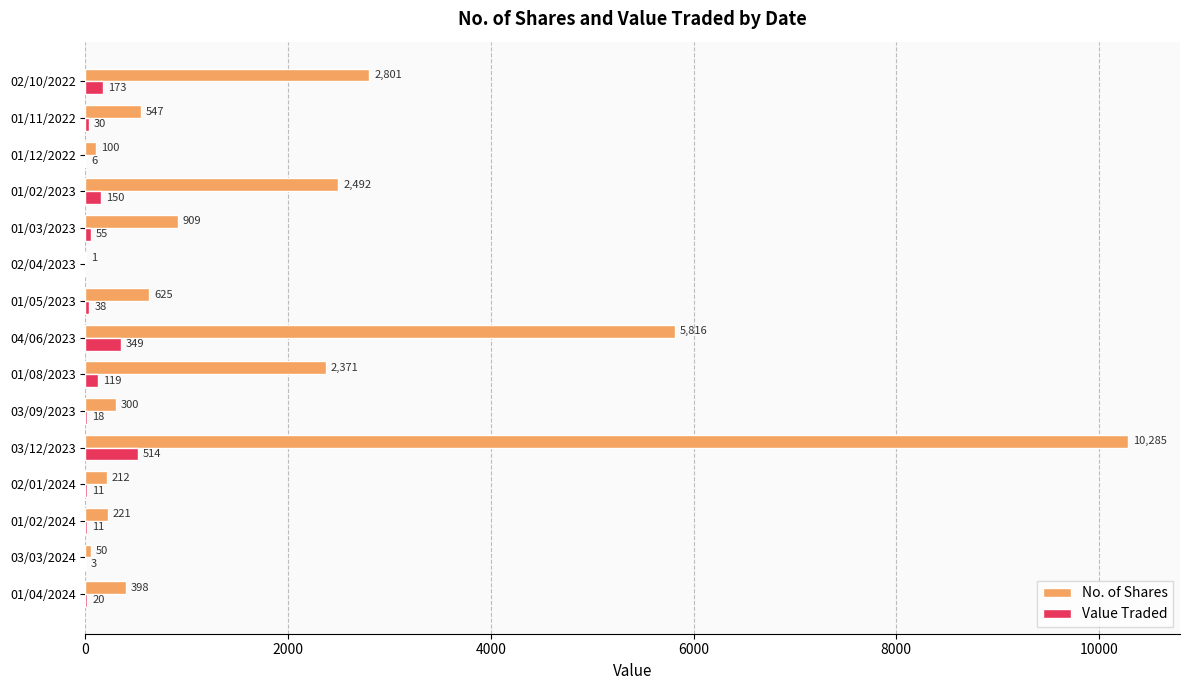

True or false: No. of Shares has a value of 100 at 01/12/2022.

True